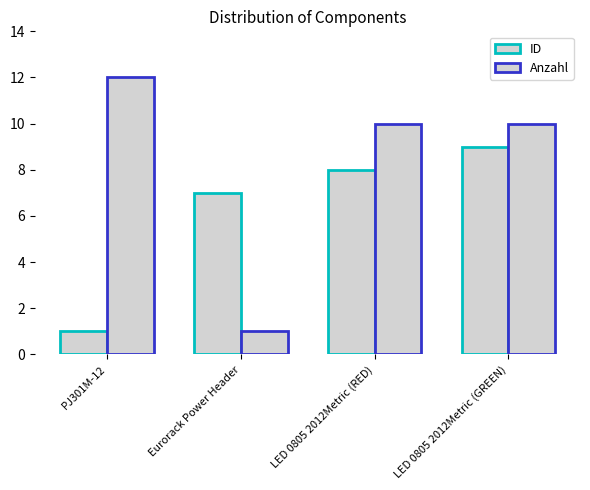

Where does the ID series first go above 8?

LED 0805 2012Metric (GREEN)